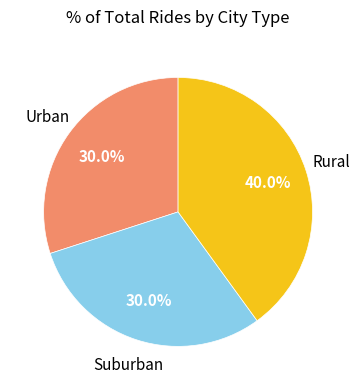

Does any single category account for the majority?

No